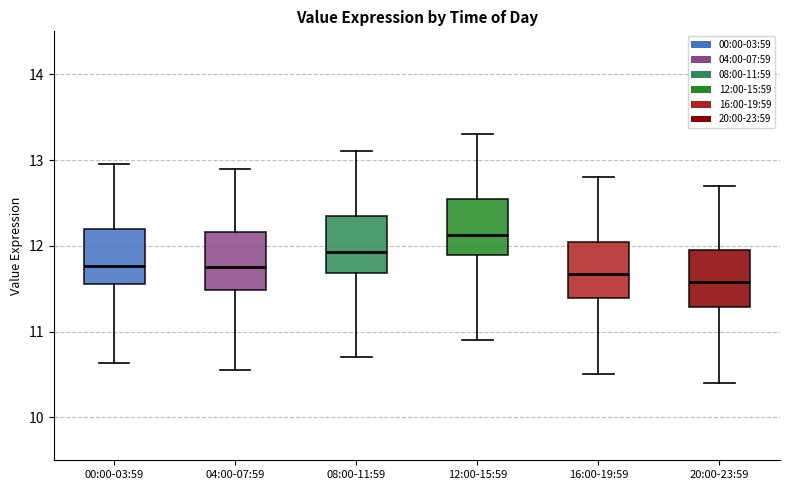

Reading left to right, read every box against the y-axis: the position of its median line, the range the box covers, and the ends of its whiskers. The values are not printed on the chart, so give them approximately, as read against the axis.

00:00-03:59: median 11.8, box 11.6 to 12.2, whiskers 10.6 to 13.0
04:00-07:59: median 11.8, box 11.5 to 12.2, whiskers 10.6 to 12.9
08:00-11:59: median 11.9, box 11.7 to 12.4, whiskers 10.7 to 13.1
12:00-15:59: median 12.1, box 11.9 to 12.6, whiskers 10.9 to 13.3
16:00-19:59: median 11.7, box 11.4 to 12.1, whiskers 10.5 to 12.8
20:00-23:59: median 11.6, box 11.3 to 12.0, whiskers 10.4 to 12.7